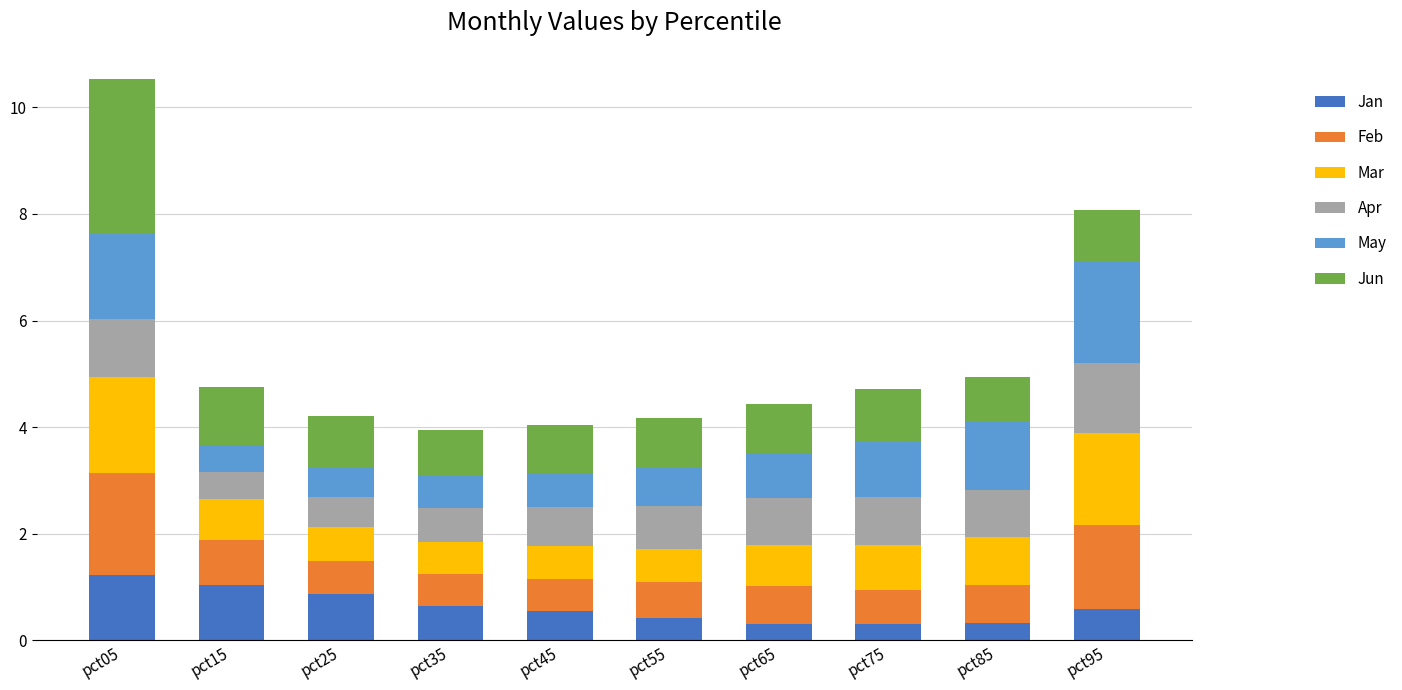

How many bars are there in total?

10